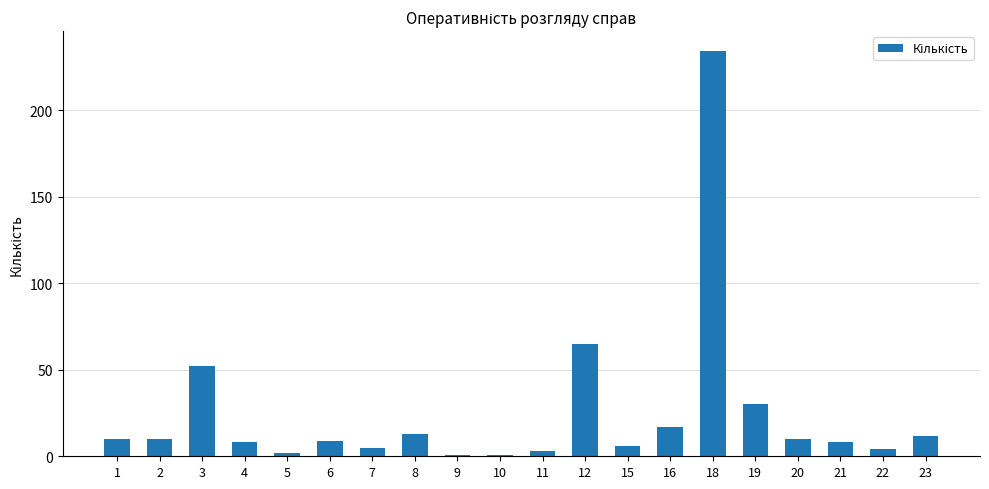

Reading right to left, list all the values displayed in this chart.

12	4	8	10	30	234	17	6	65	3	1	1	13	5	9	2	8	52	10	10